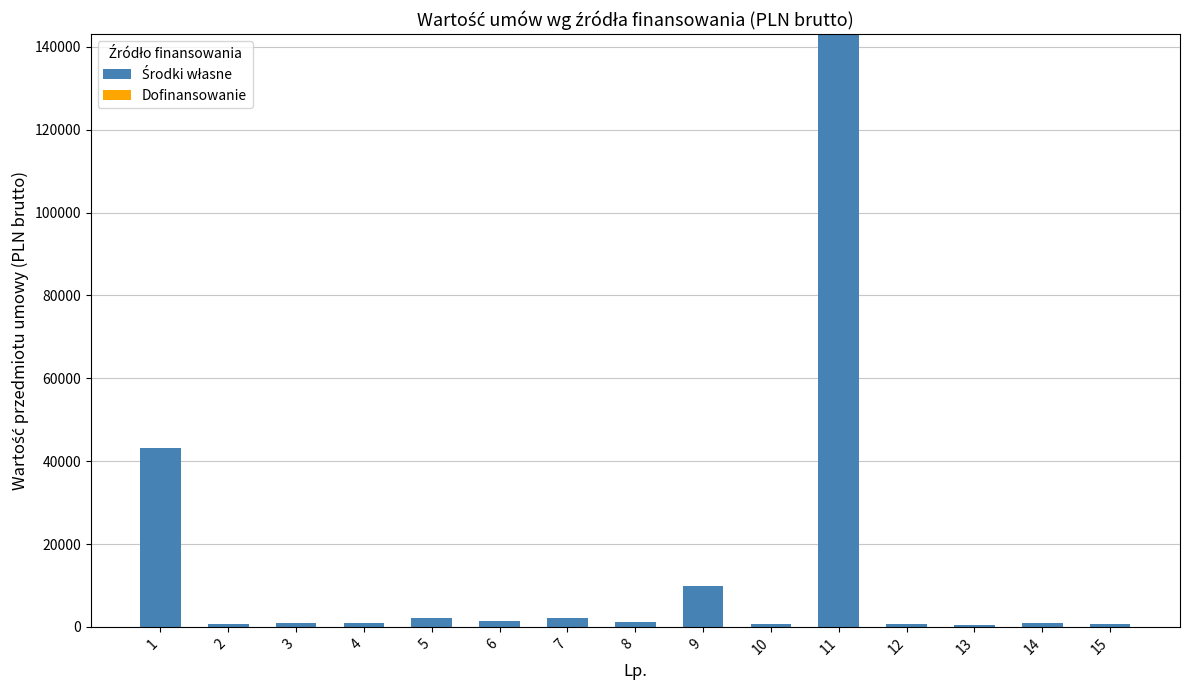

What is the value of the 11th bar from the left?

143070.0